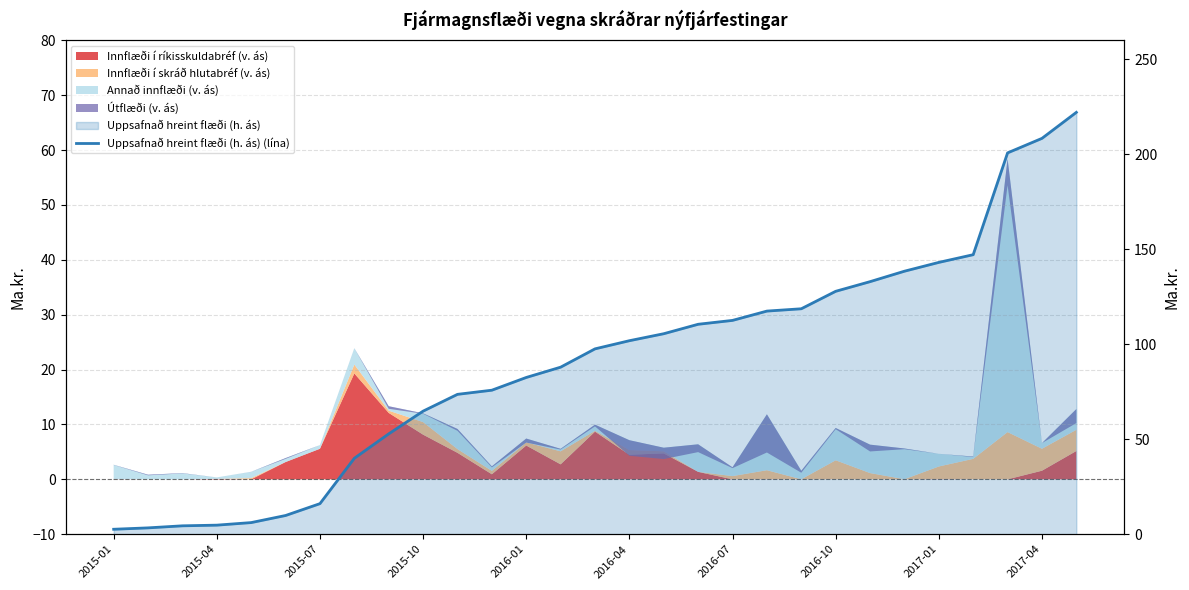

What is the difference between the maximum and second lowest values?

218.7